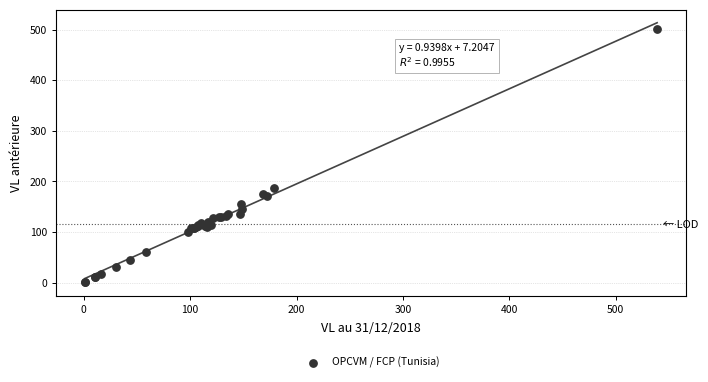

What Y value in the scatter plot is closest to 251?

186.7